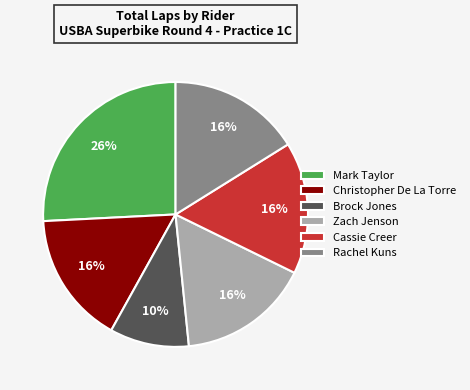

Does Zach Jenson represent more than half of the total?

No